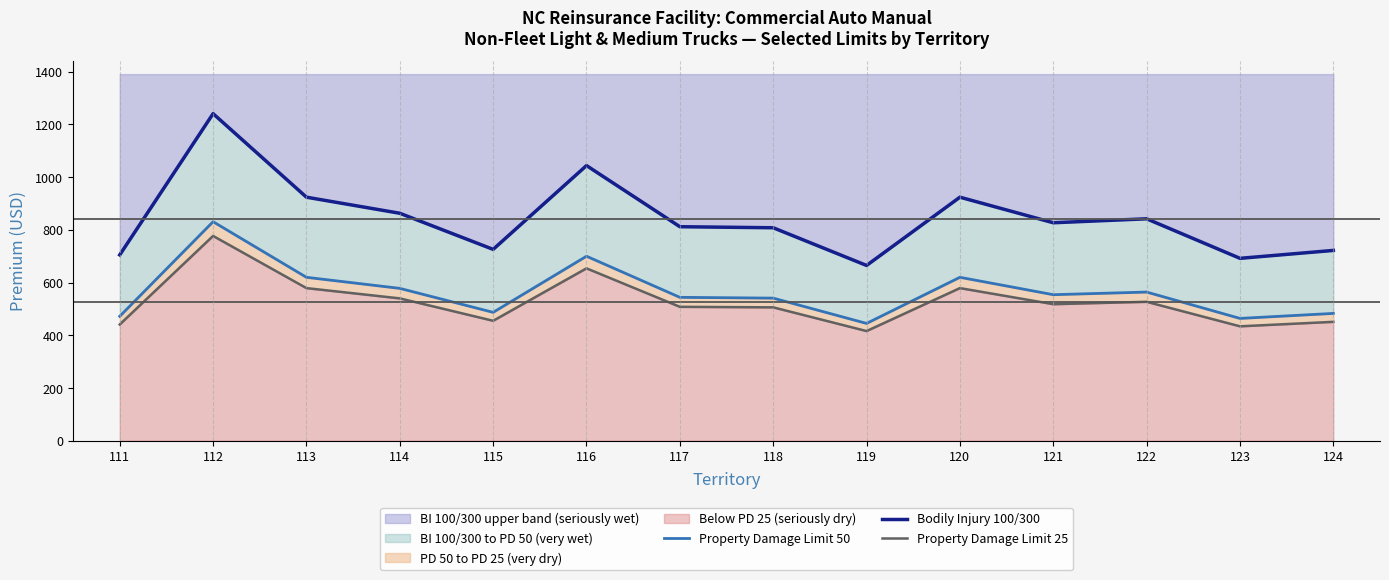

Rank the categories by Property Damage Limit 50 value from lowest to highest.

119, 123, 111, 124, 115, 118, 117, 121, 122, 114, 113, 120, 116, 112